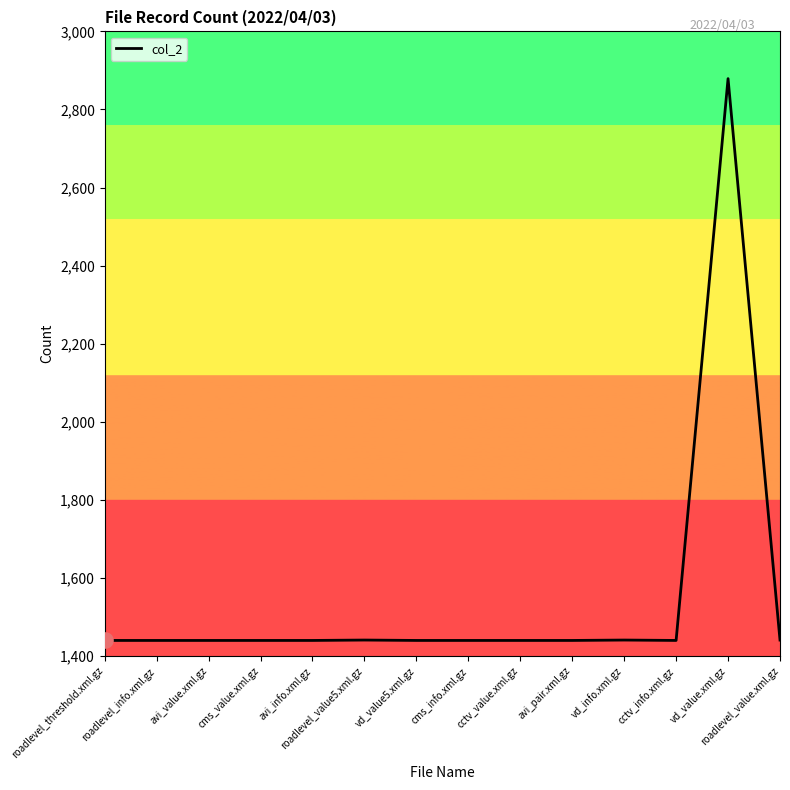

What is the ratio of the value at avi_pair.xml.gz to the value at vd_info.xml.gz?

1.0